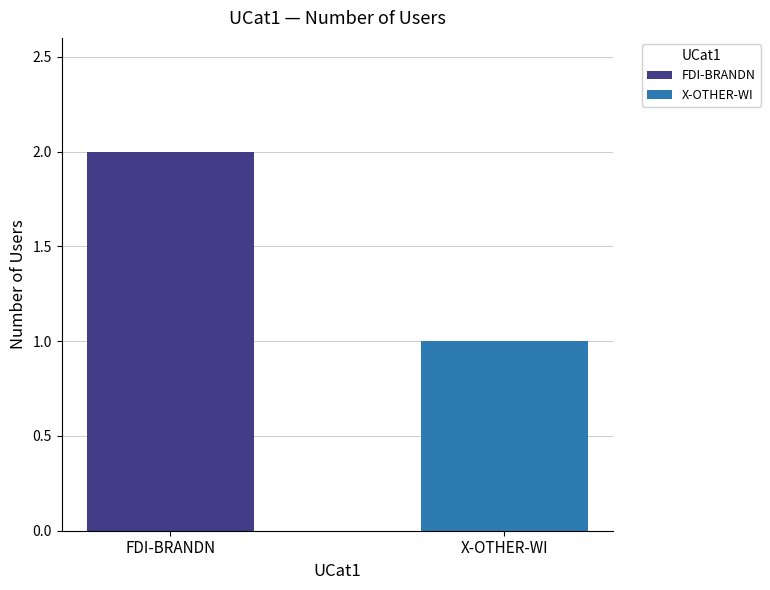

Rank the series by their average value, from lowest to highest.

X-OTHER-WI, FDI-BRANDN